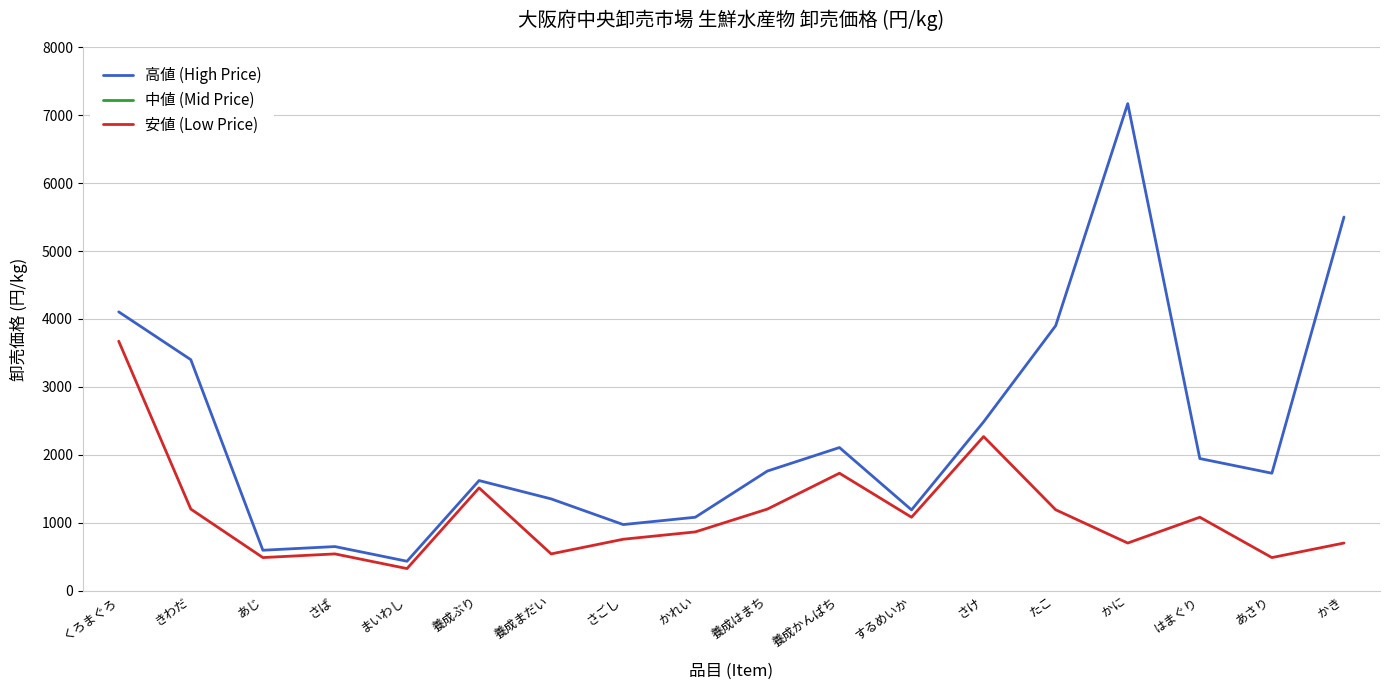

How many categories are shown in the chart?

18